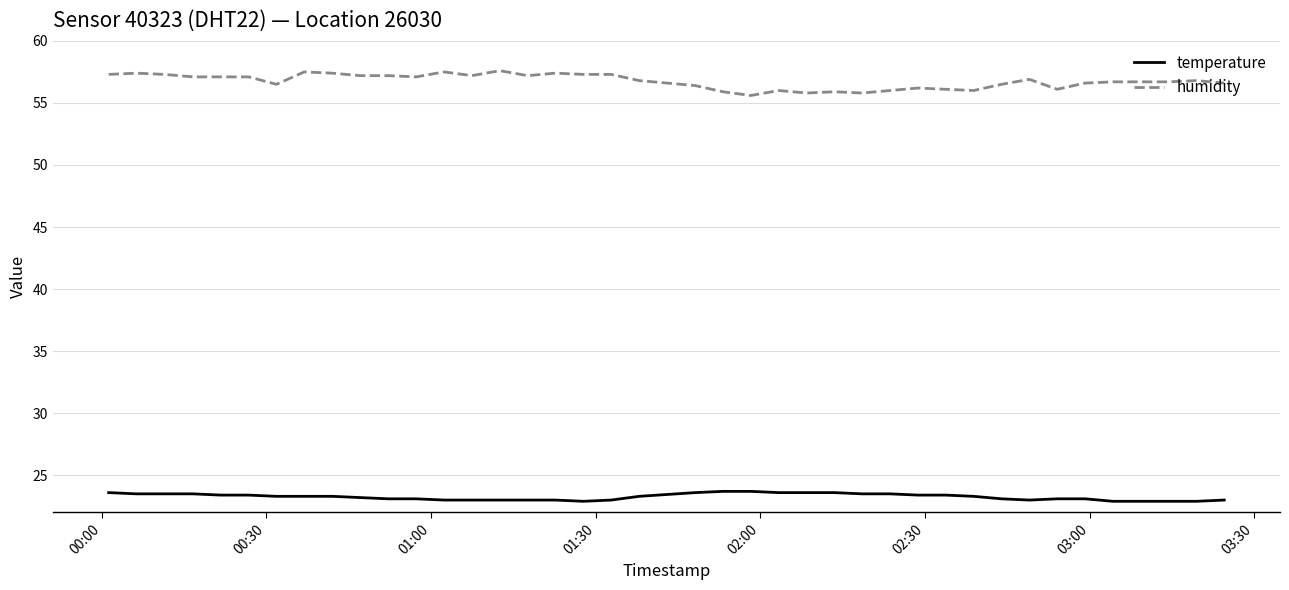

True or false: temperature and humidity intersect in this chart.

False